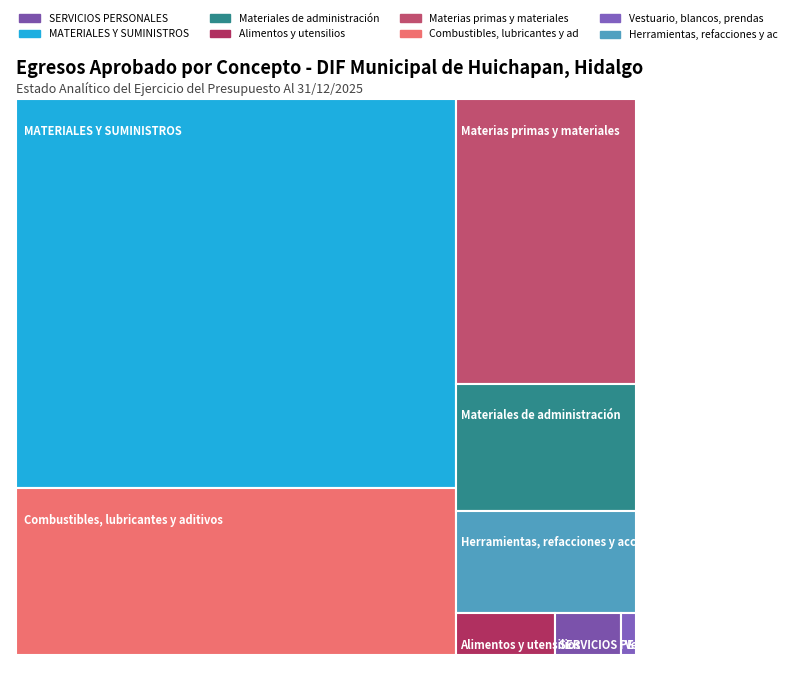

Reading left to right, list all the values displayed in this chart.

SERVICIOS PERSONALES=15840.0	MATERIALES Y SUMINISTROS=974687.0	Materiales de administración=130357.0	Alimentos y utensilios=24000.0	Materias primas y materiales=291820.0	Combustibles, lubricantes y aditivos=420000.0	Vestuario, blancos, prendas=3600.0	Herramientas, refacciones y accesorios=104910.0